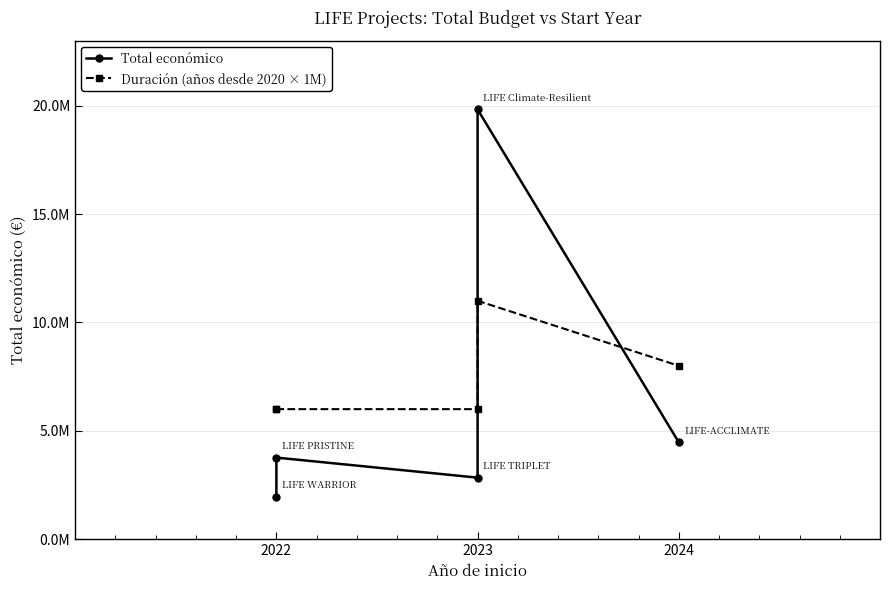

Is it true that Total económico equals 10878970 at 2023?

False